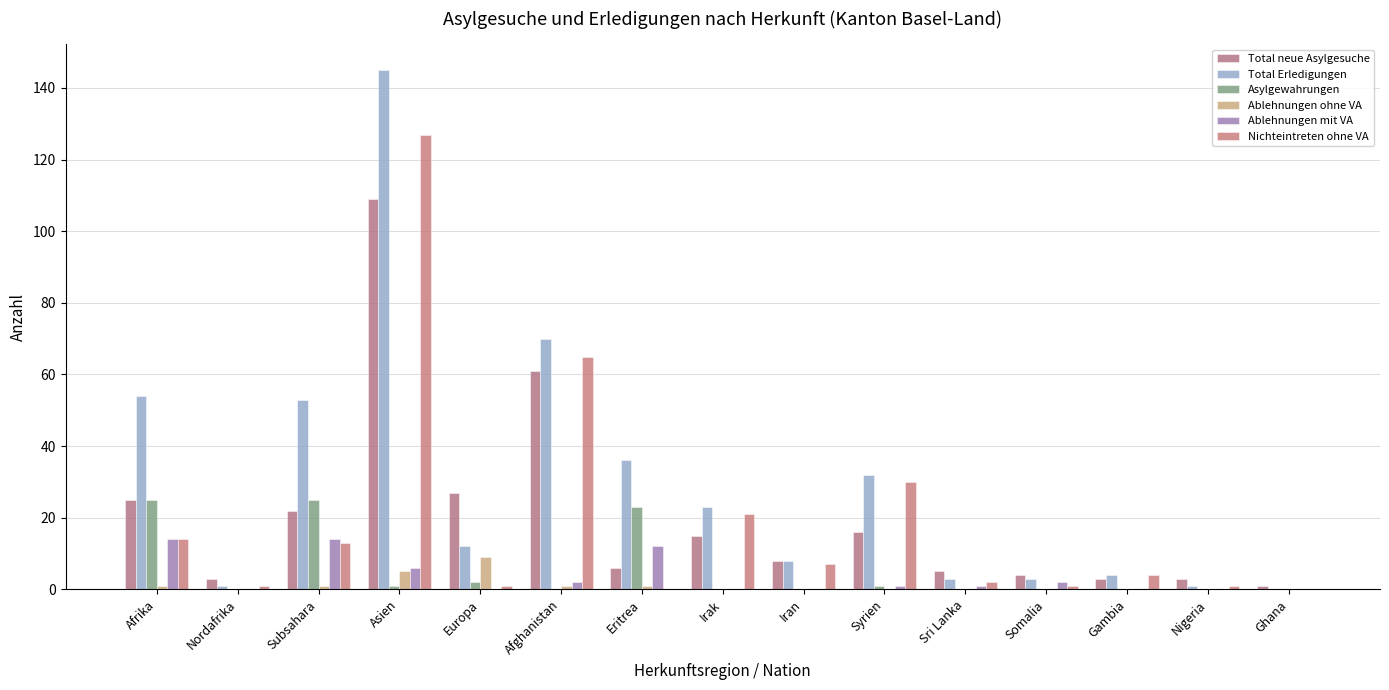

What is the greatest value displayed?

145